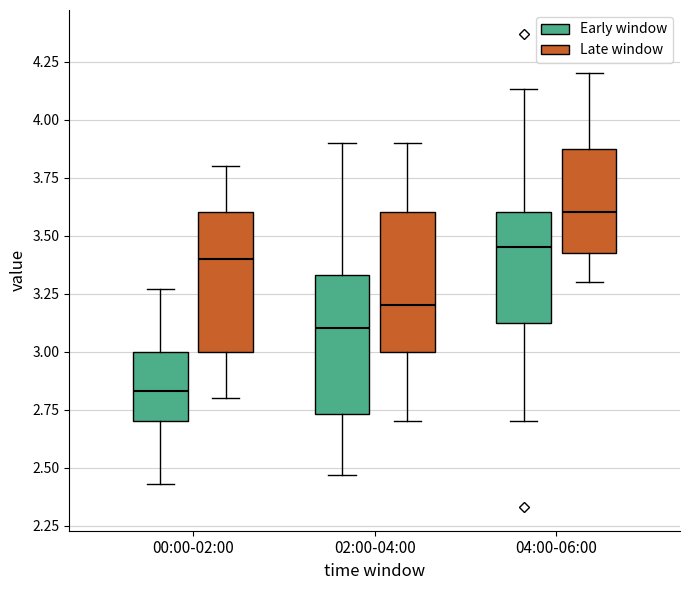

Reading left to right, read every box against the y-axis: the position of its median line, the range the box covers, and the ends of its whiskers. The values are not printed on the chart, so give them approximately, as read against the axis.

00:00-02:00 (Early window): median 2.85, box 2.70 to 3.00, whiskers 2.45 to 3.25
00:00-02:00 (Late window): median 3.40, box 3.00 to 3.60, whiskers 2.80 to 3.80
02:00-04:00 (Early window): median 3.10, box 2.75 to 3.35, whiskers 2.45 to 3.90
02:00-04:00 (Late window): median 3.20, box 3.00 to 3.60, whiskers 2.70 to 3.90
04:00-06:00 (Early window): median 3.45, box 3.15 to 3.60, whiskers 2.70 to 4.15
04:00-06:00 (Late window): median 3.60, box 3.45 to 3.90, whiskers 3.30 to 4.20